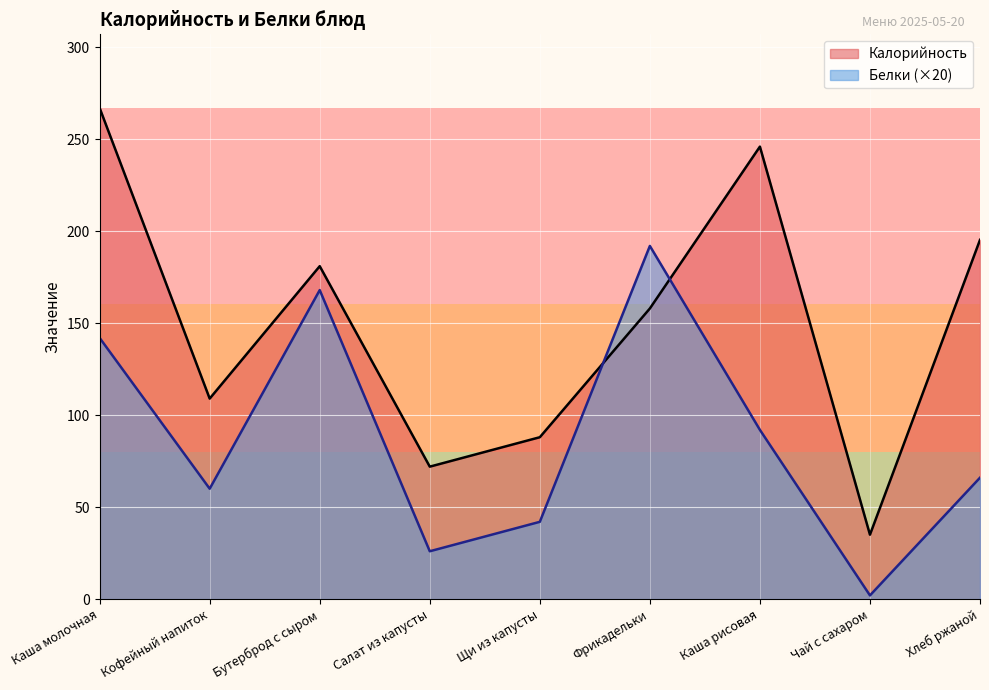

Reading left to right, extract all data points from this chart.

Калорийность: 267.0	109.0	181.0	72.0	88.0	158.0	246.0	35.0	195.3
Белки: 142.0	60.0	168.0	26.0	42.0	192.0	92.0	2.0	66.0